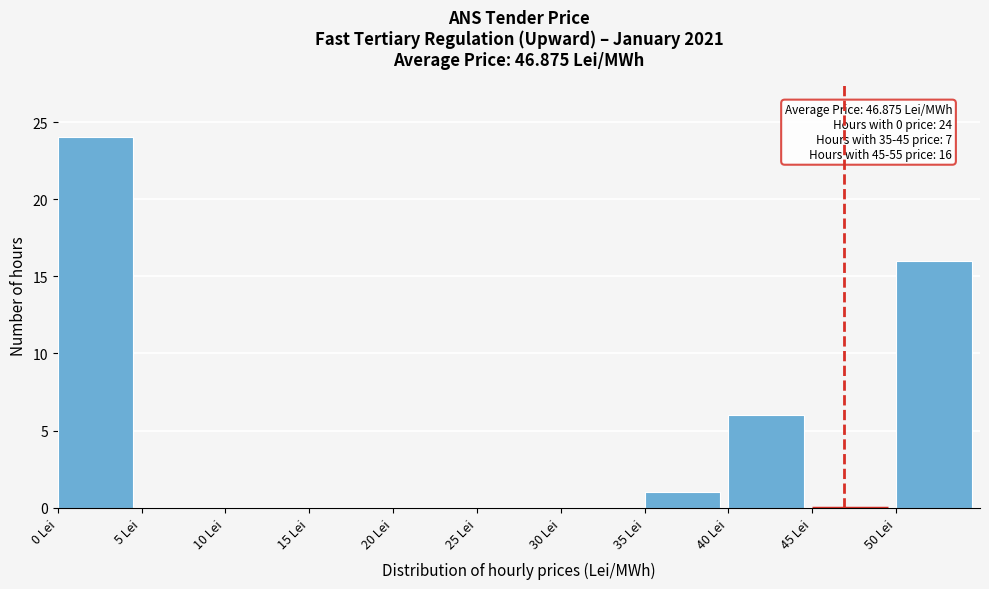

Over which range of the x-axis is the bar tallest?

0 to 5